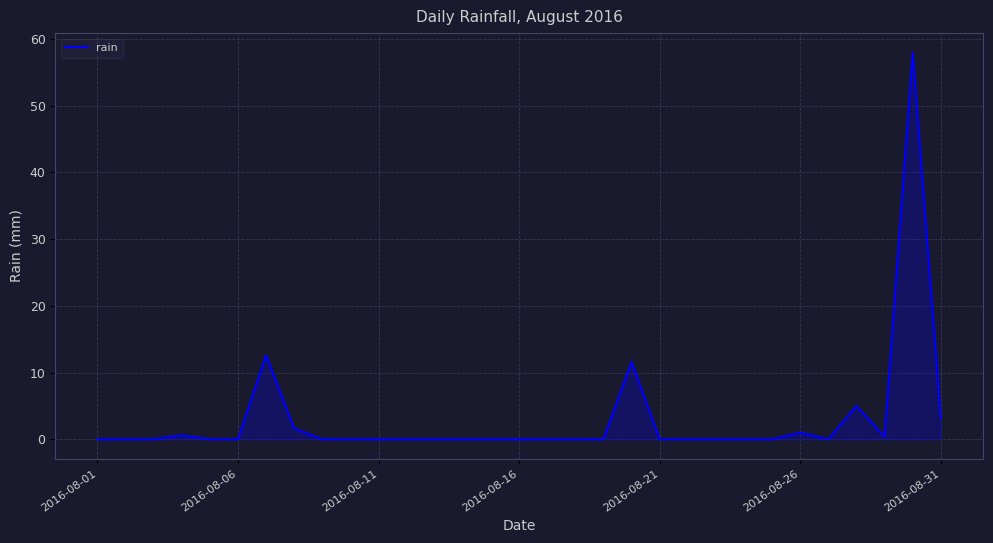

Reading left to right, list all the values displayed in this chart.

0.0	0.0	0.0	0.6	0.0	0.0	12.6	1.6	0.0	0.0	0.0	0.0	0.0	0.0	0.0	0.0	0.0	0.0	0.0	11.6	0.0	0.0	0.0	0.0	0.0	1.0	0.0	5.0	0.4	58.0	3.2